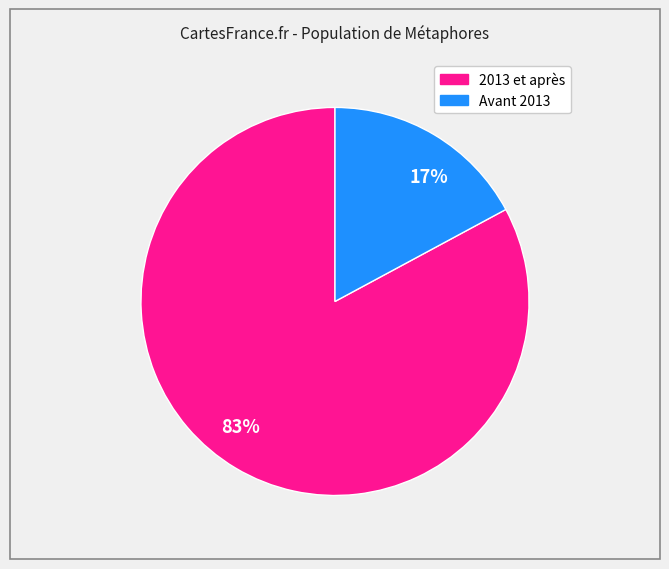

Combined, do 17% and 83% account for over 50%?

Yes